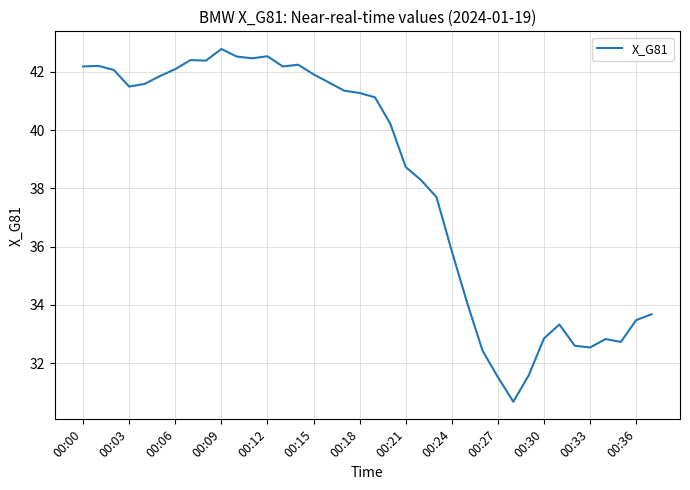

What is the greatest value displayed?

42.8